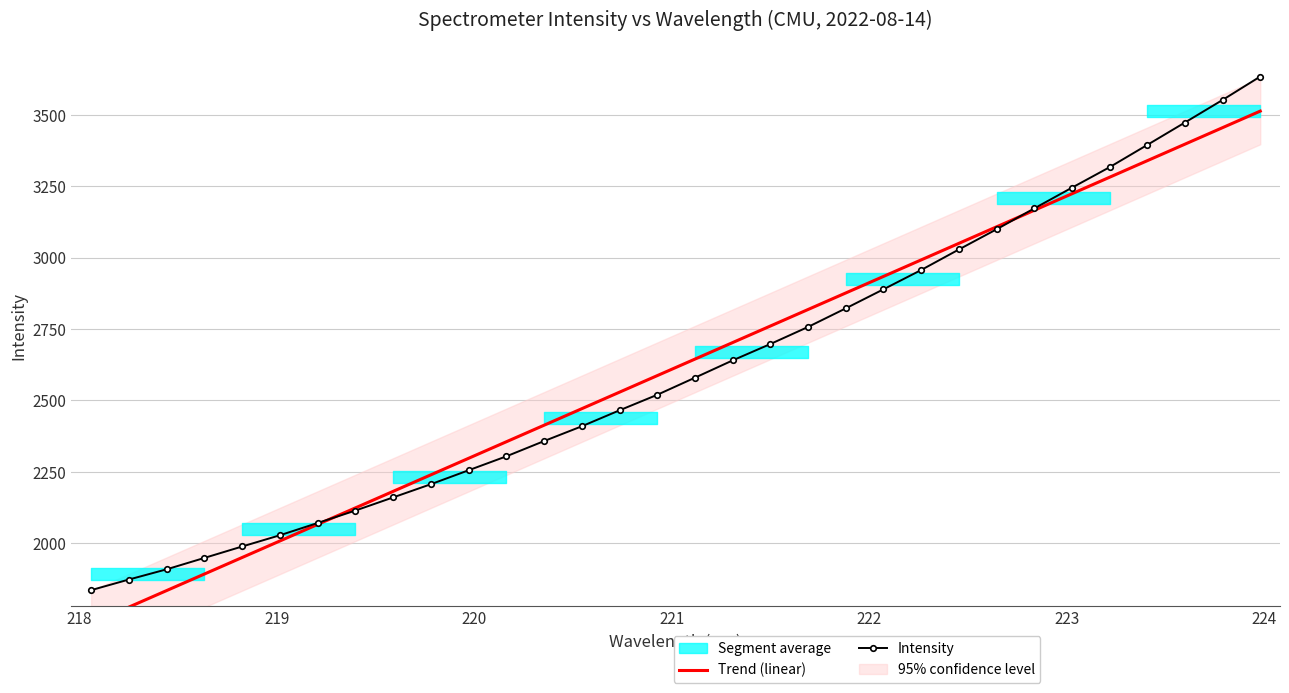

Count the number of categories in the chart.

32